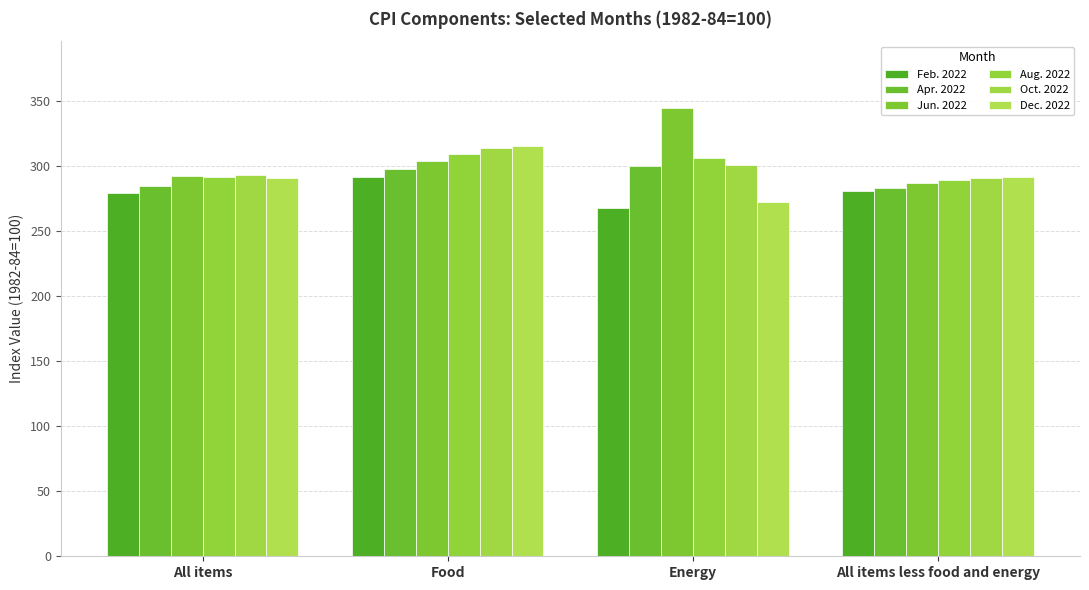

List the series in order of their peak value, highest first.

Jun. 2022, Dec. 2022, Oct. 2022, Aug. 2022, Apr. 2022, Feb. 2022